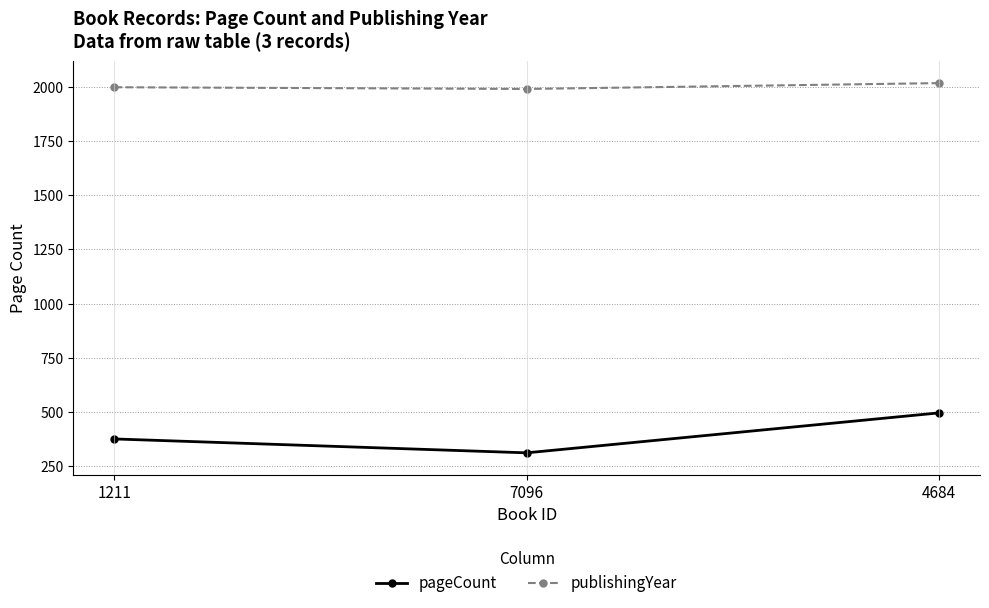

What is the sum of the publishingYear values at 4684 and 7096?

4005